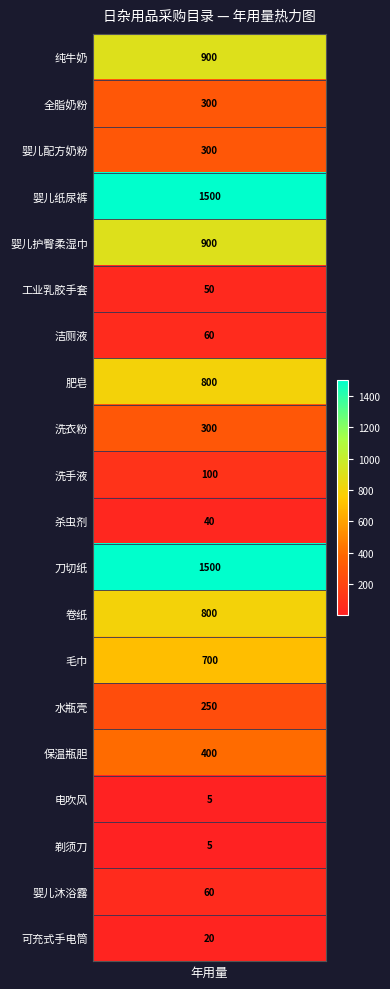

Is it true that the value at 10 is 56?

False